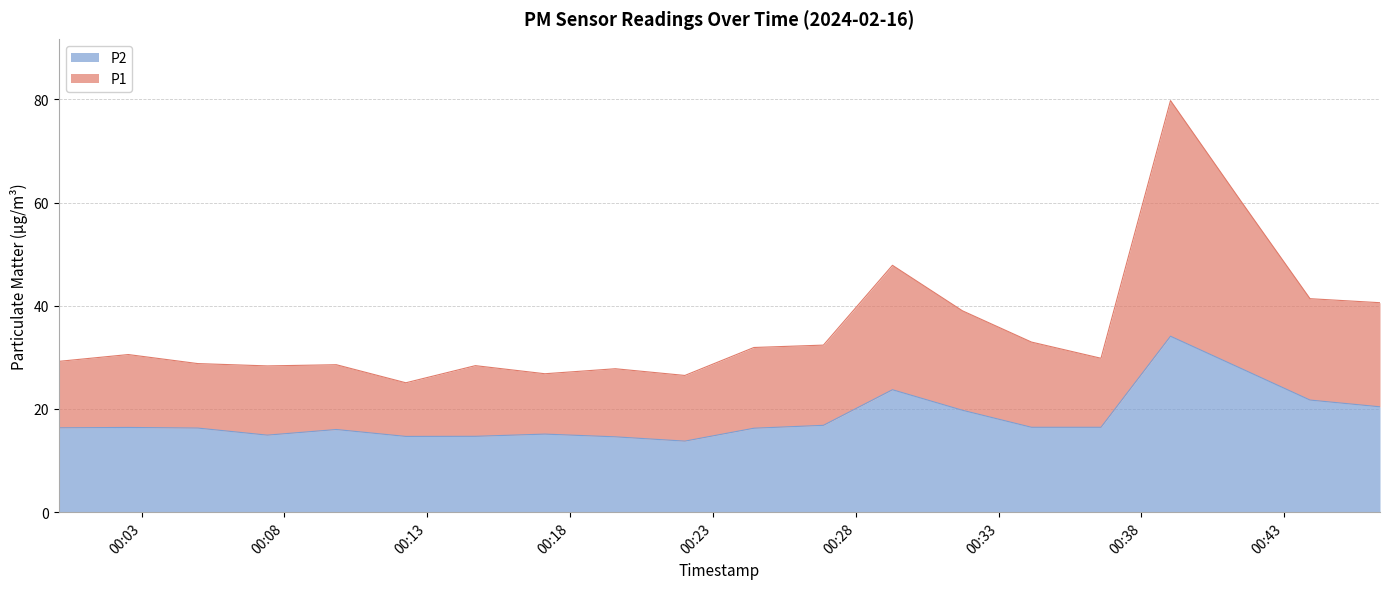

True or false: P2 has a value of 16.8 at 2024-02-16T00:26:52.

True